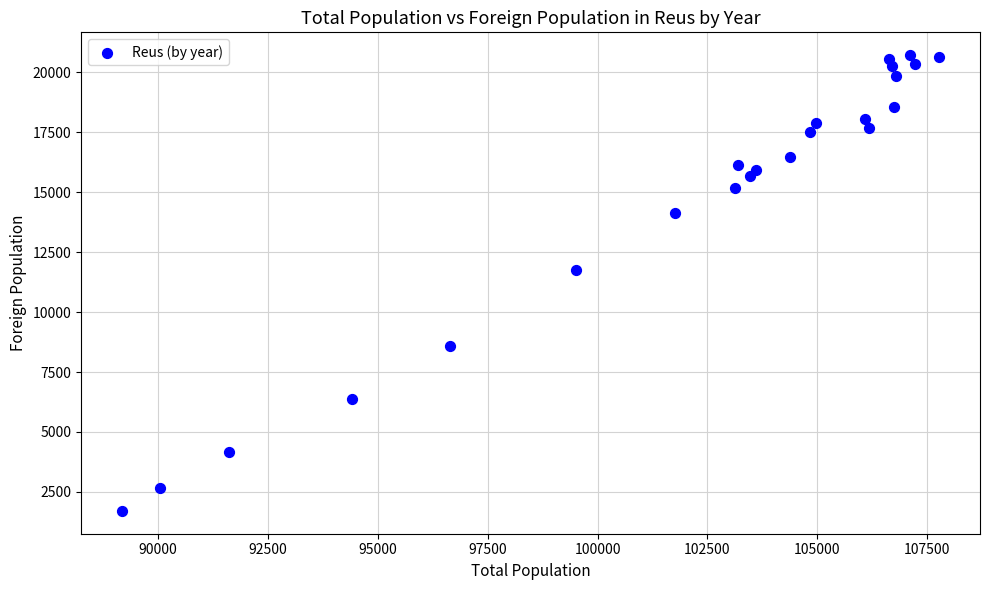

What is the range of Y values (max minus min)?

18997